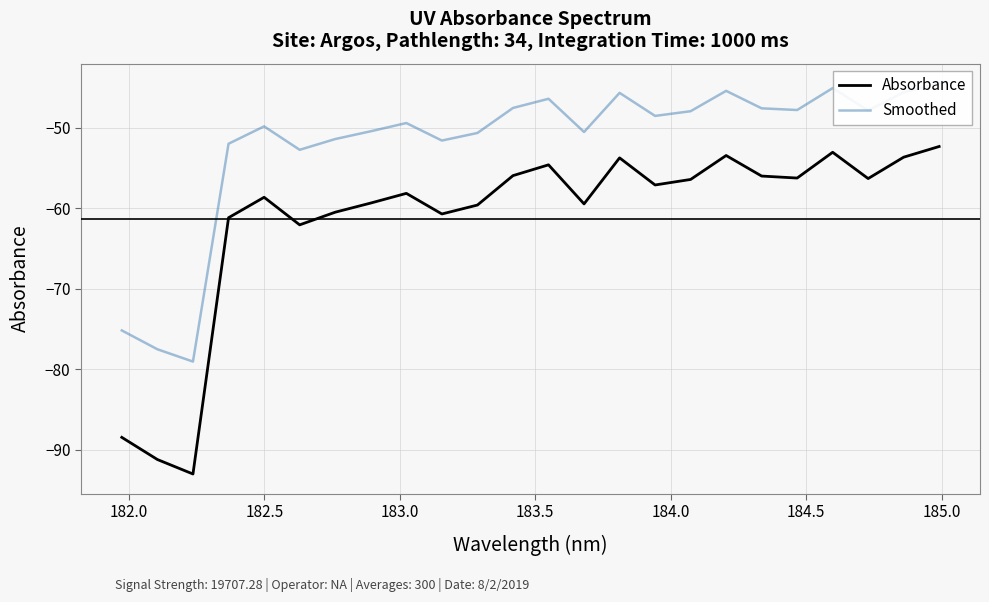

Does the chart have visible grid lines?

Yes